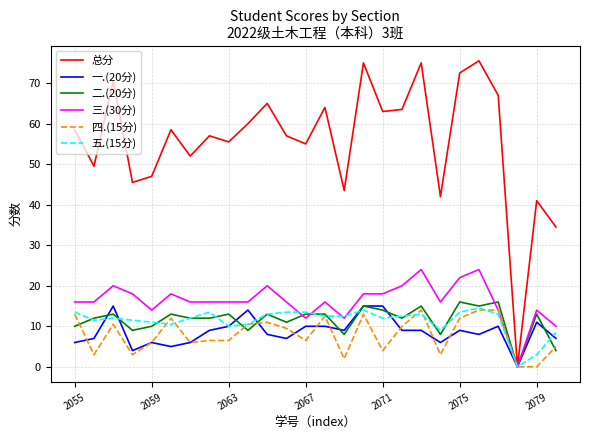

Which series has the largest total across all categories?

总分